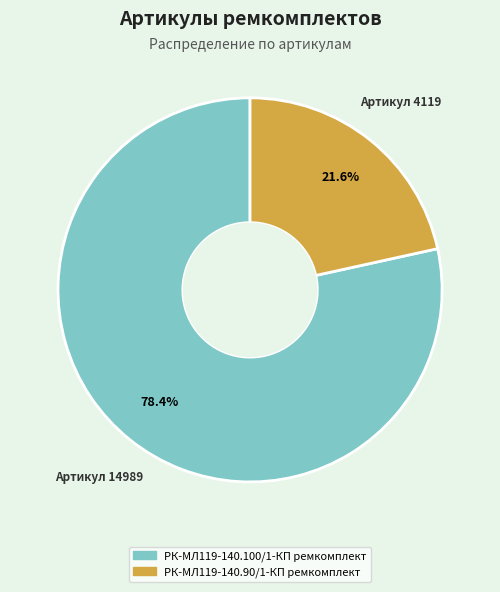

Which slice is the smallest?

РК-МЛ119-140.90/1-КП ремкомплект